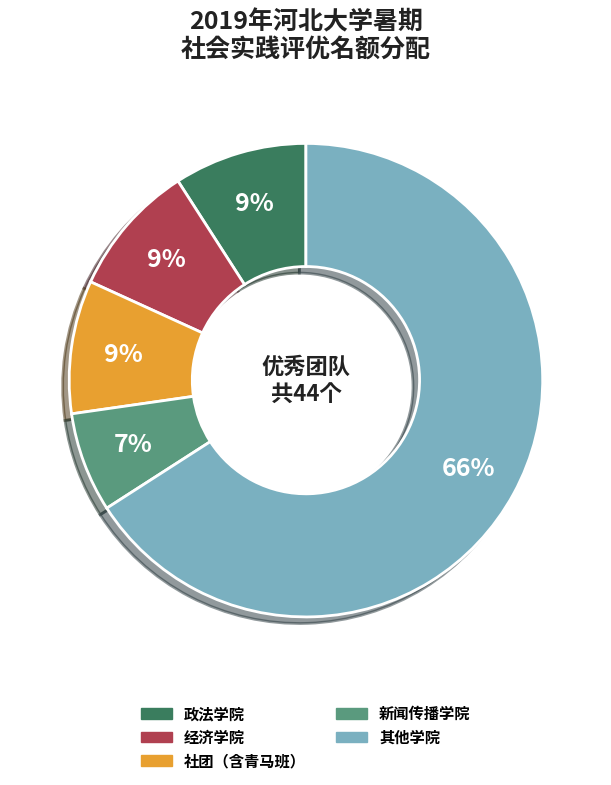

To the nearest percent, what is the average slice percentage?

20%